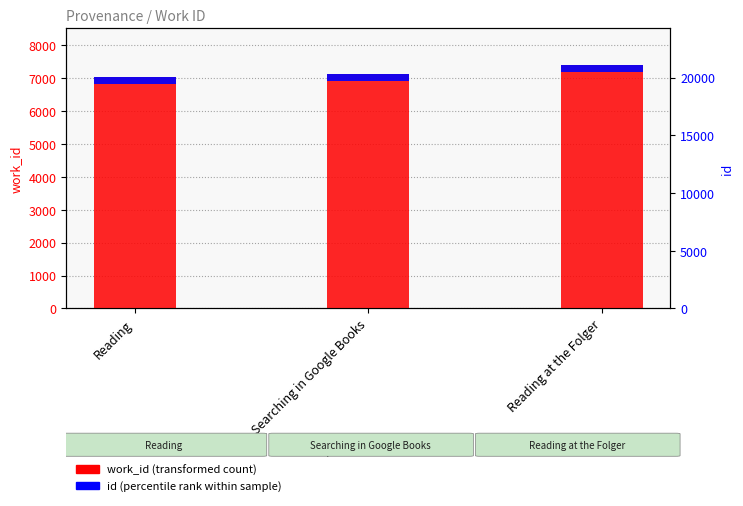

What is the smallest value displayed?

208.8